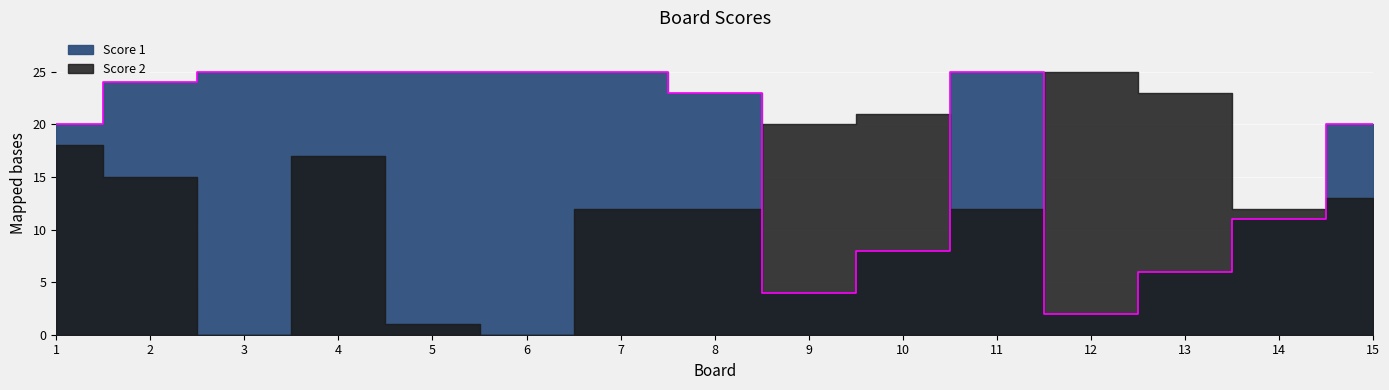

What is the value of the 13th point from the left?

6